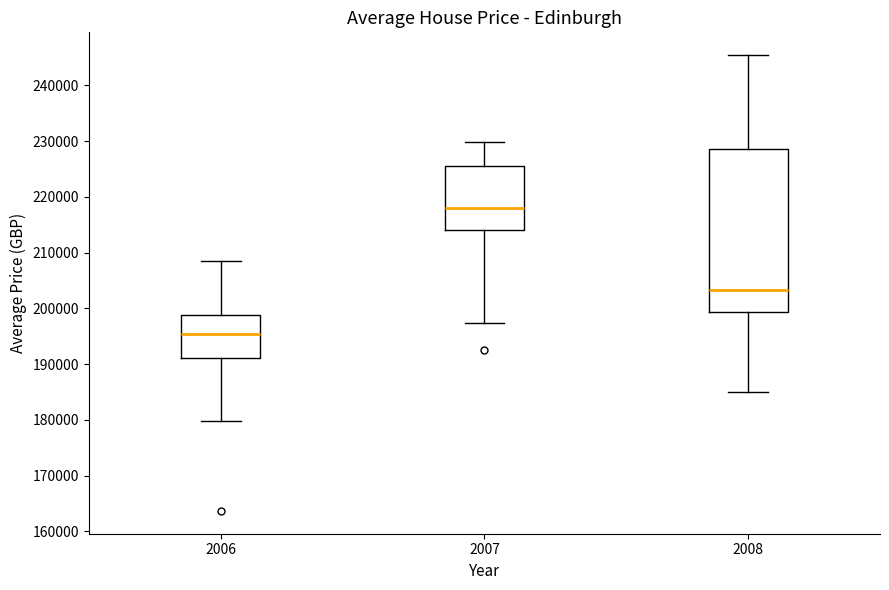

Reading left to right, transcribe this box plot: for each box, give where its median line is, the range the box spans, and where its two whiskers end, as read against the y-axis. The values are not printed on the chart, so give them approximately, as read against the axis.

2006: median 195000, box 191000 to 199000, whiskers 180000 to 209000
2007: median 218000, box 214000 to 226000, whiskers 197000 to 230000
2008: median 203000, box 199000 to 229000, whiskers 185000 to 245000